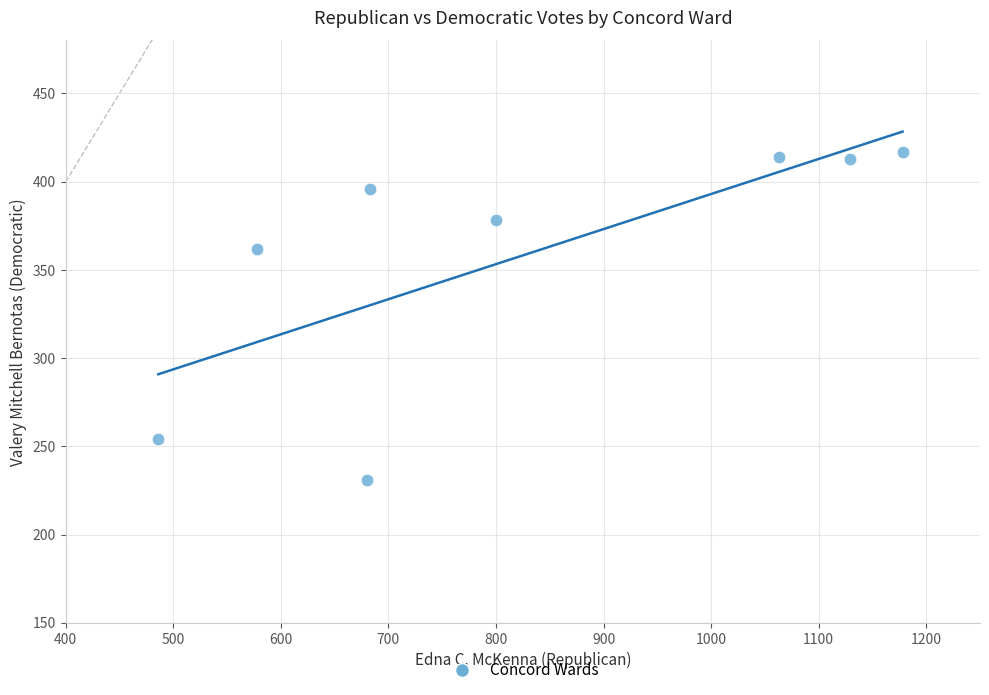

What Y value in the scatter plot is closest to 324?

362